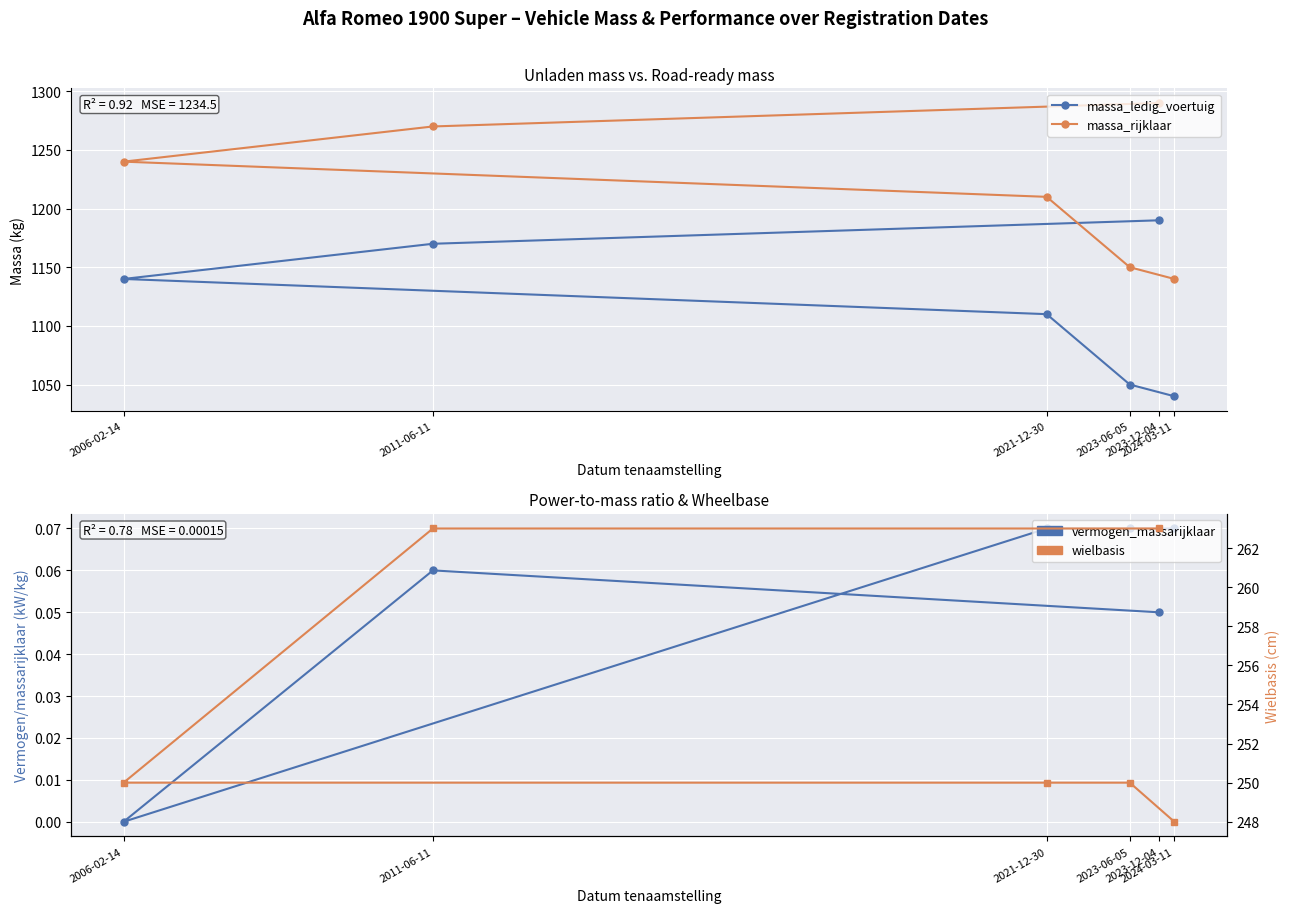

Is the value of massa_ledig_voertuig at 2011-06-11 greater than the value of wielbasis at 2021-12-30?

Yes